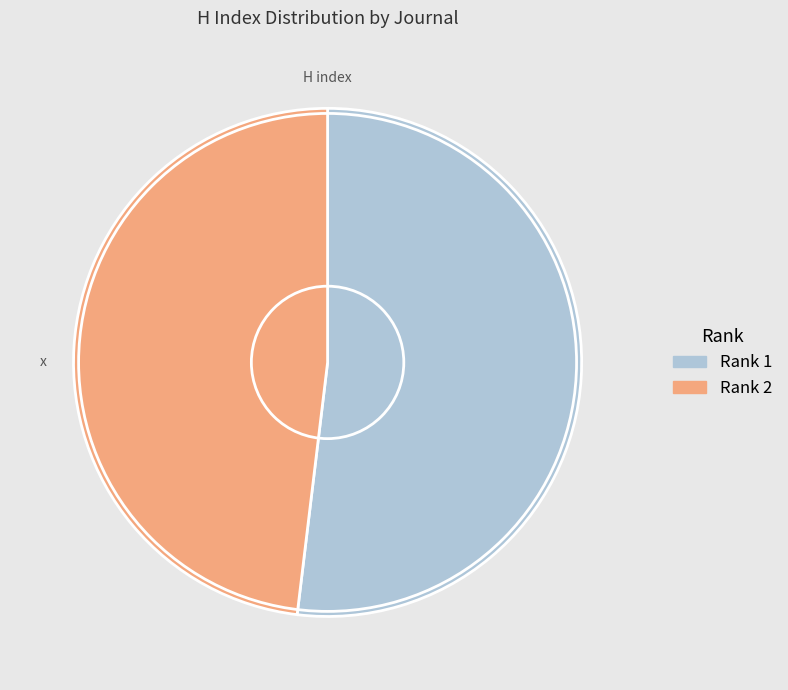

Does any single category account for the majority?

Yes